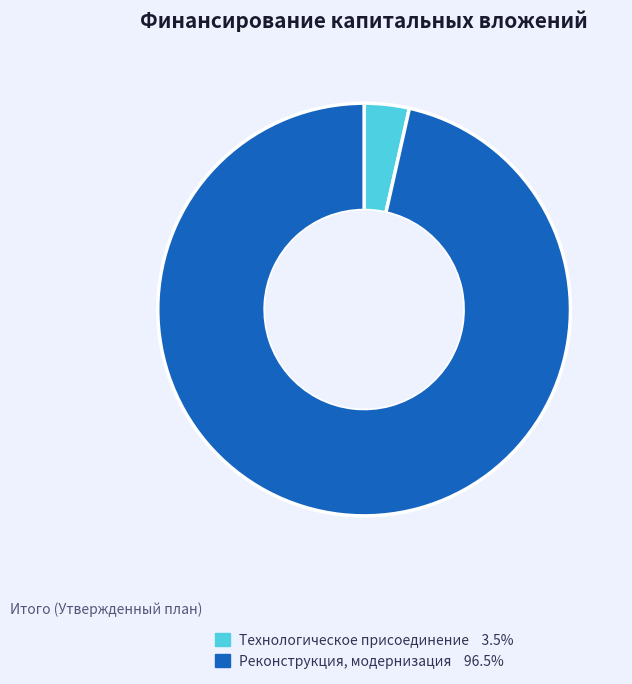

Is there any slice that represents more than half of the pie?

Yes